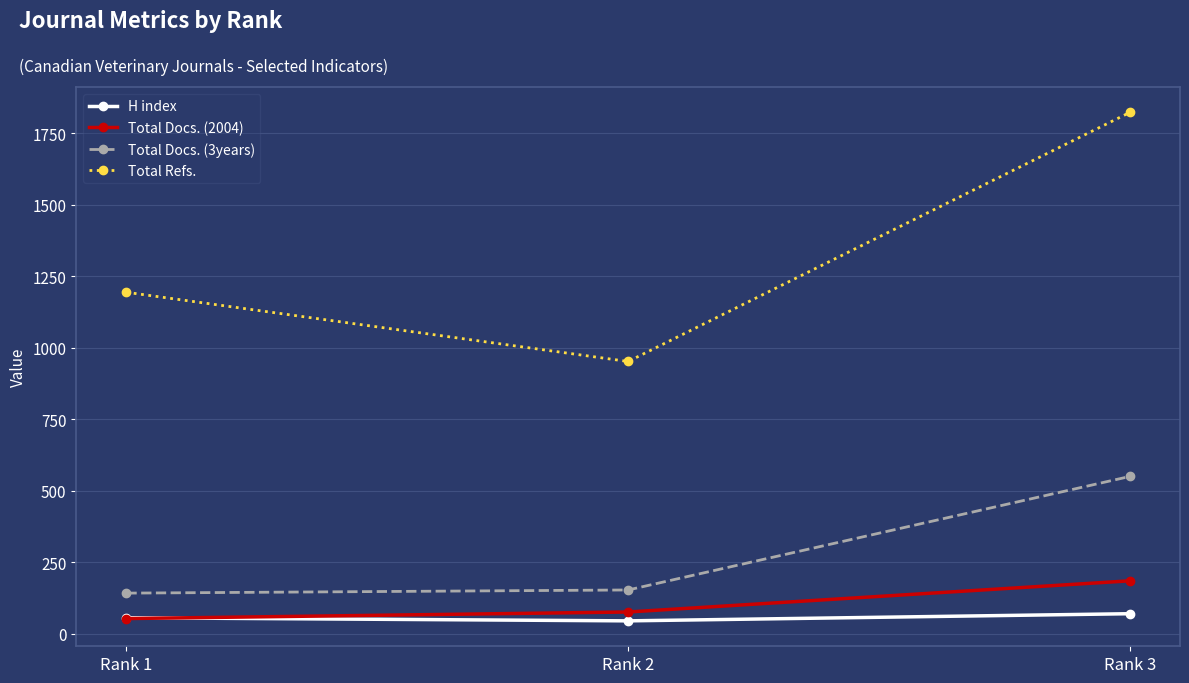

Reading left to right, transcribe all the data shown in this chart.

H index: Rank 1=56	Rank 2=45	Rank 3=70
Total Docs. (2004): Rank 1=53	Rank 2=76	Rank 3=185
Total Docs. (3years): Rank 1=142	Rank 2=153	Rank 3=550
Total Refs.: Rank 1=1194	Rank 2=952	Rank 3=1823